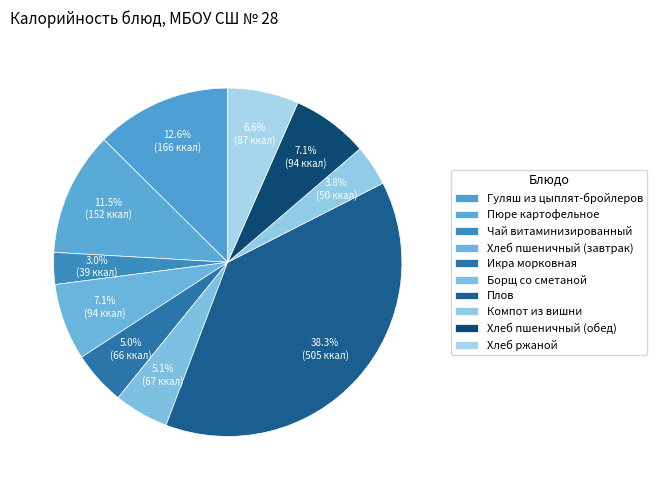

What percentage do Компот из вишни and Пюре картофельное together represent?

15.3%